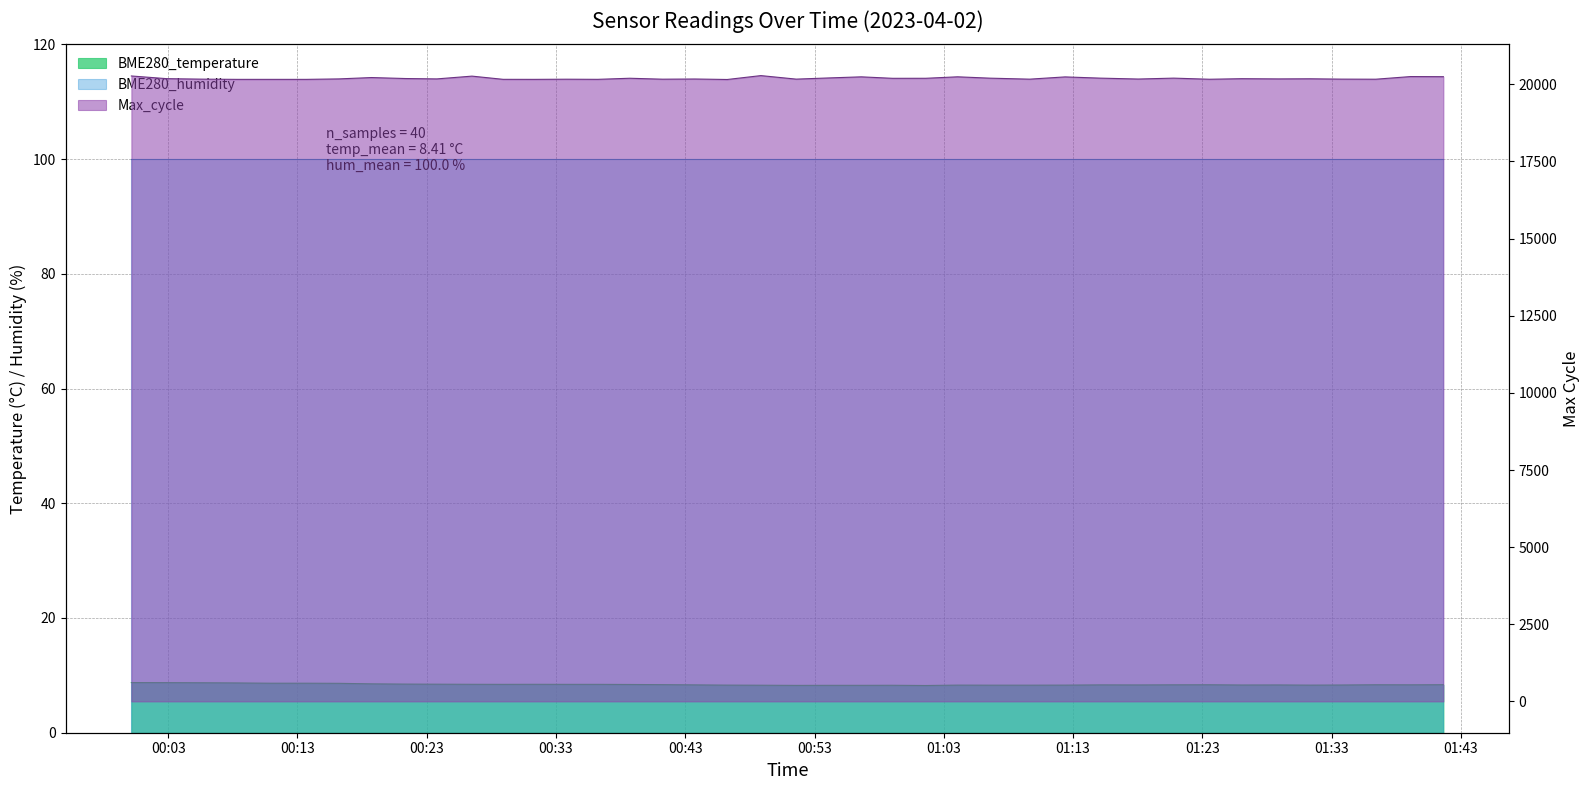

Rank the categories by BME280_temperature value from lowest to highest.

01:36, 51:35, 54:05, 56:37, 59:03, 48:51, 06:35, 09:39, 46:15, 04:04, 12:23, 31:21, 26:03, 33:47, 18:03, 28:55, 43:45, 15:07, 20:47, 39:07, 23:34, 36:25, 41:39, 41:15, 38:42, 28:55, 33:48, 36:14, 26:30, 31:21, 23:47, 21:22, 18:44, 16:12, 10:55, 13:42, 08:19, 05:33, 02:53, 00:00